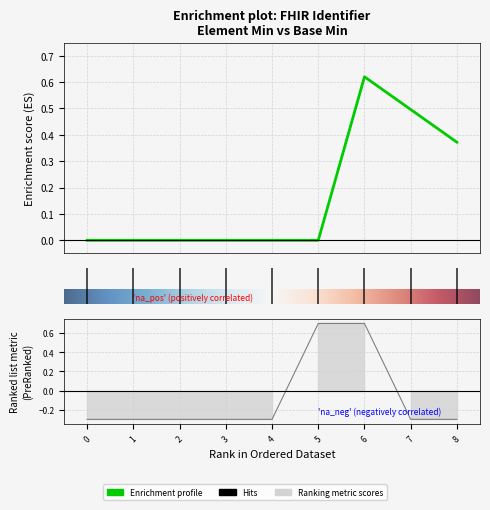

How many values are below zero?

7